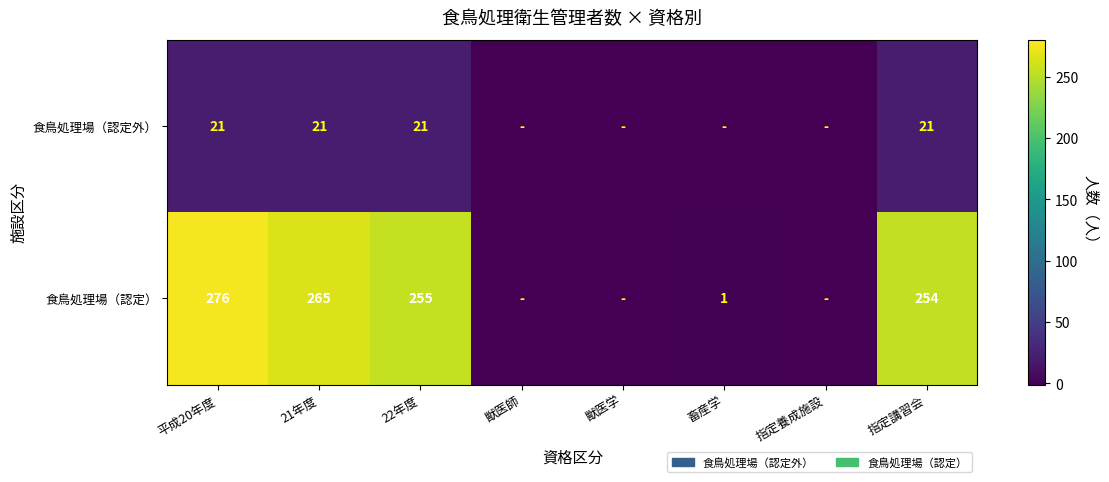

What is the greatest value displayed?

276